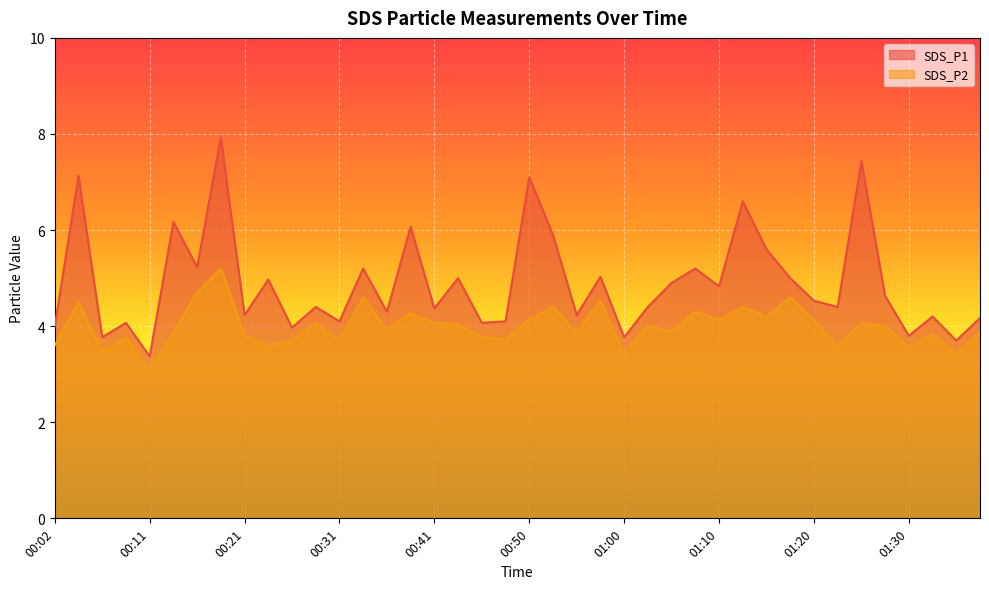

True or false: SDS_P2 and SDS_P1 cross at least once.

False